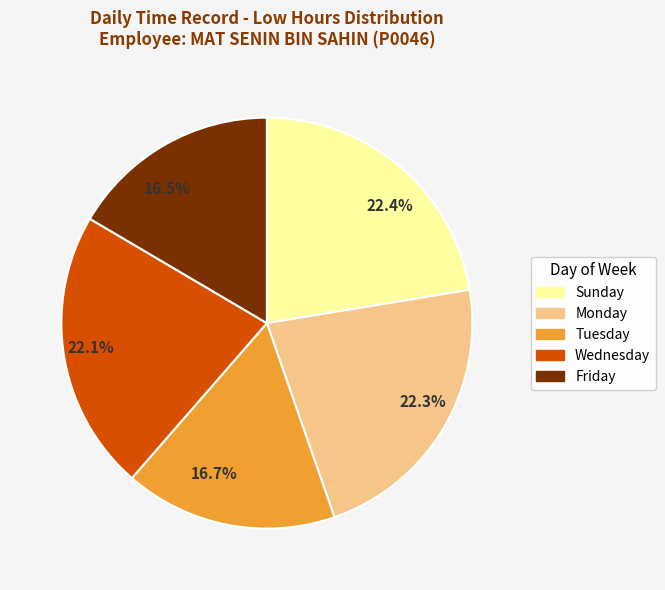

Is the sum of 22.4% and 16.7% greater than half?

No